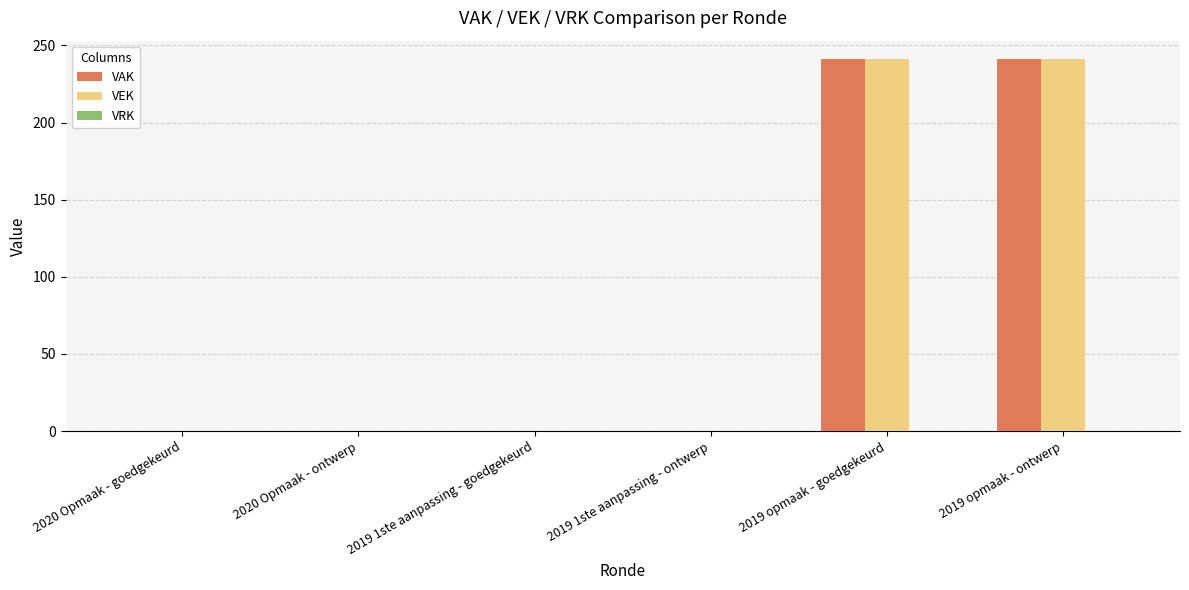

What is the sum of all VAK values?

482